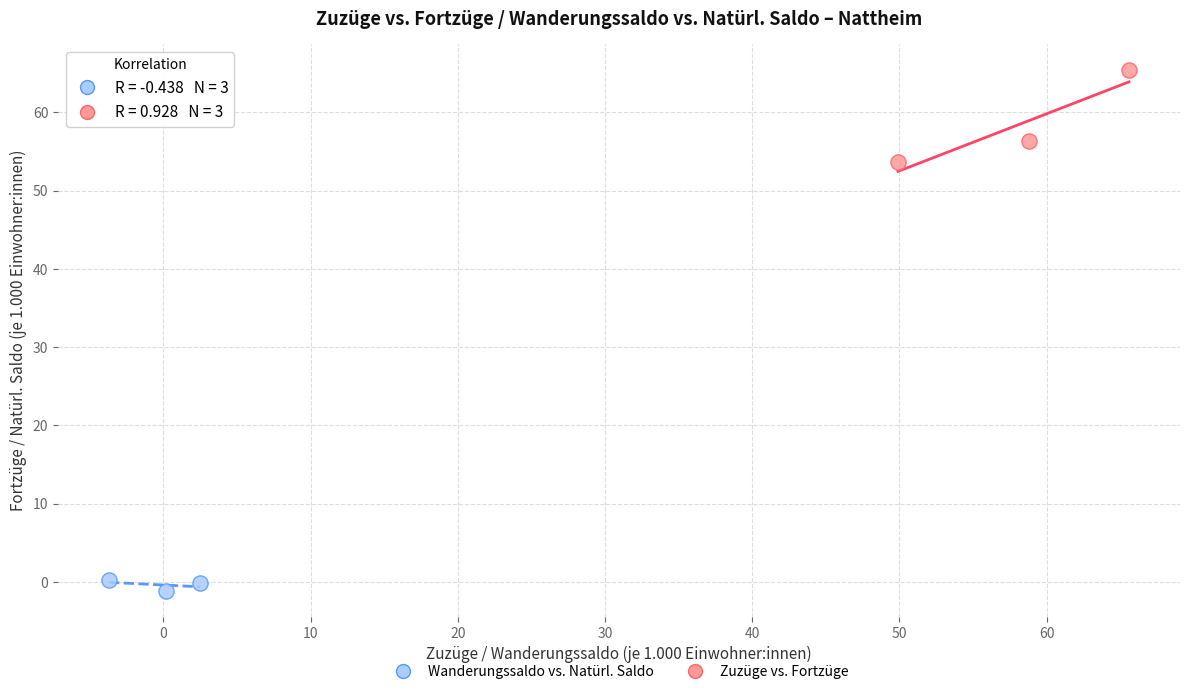

What are all the series names shown in the legend?

Wanderungssaldo vs. Natürl. Saldo, Zuzüge vs. Fortzüge